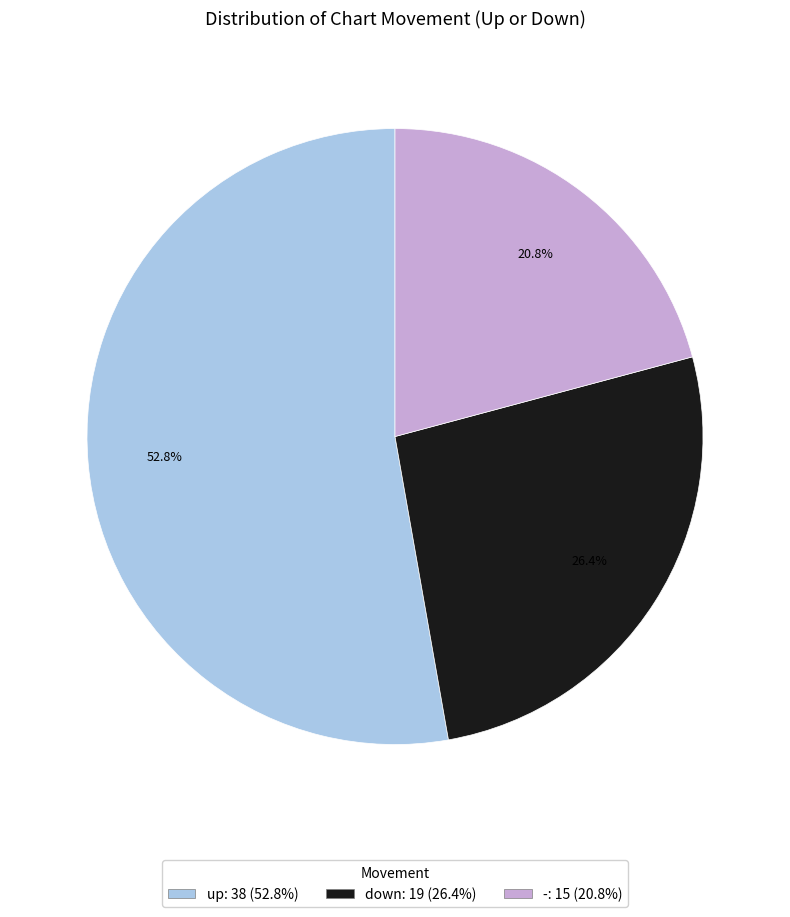

Count the number of slices in the pie.

3